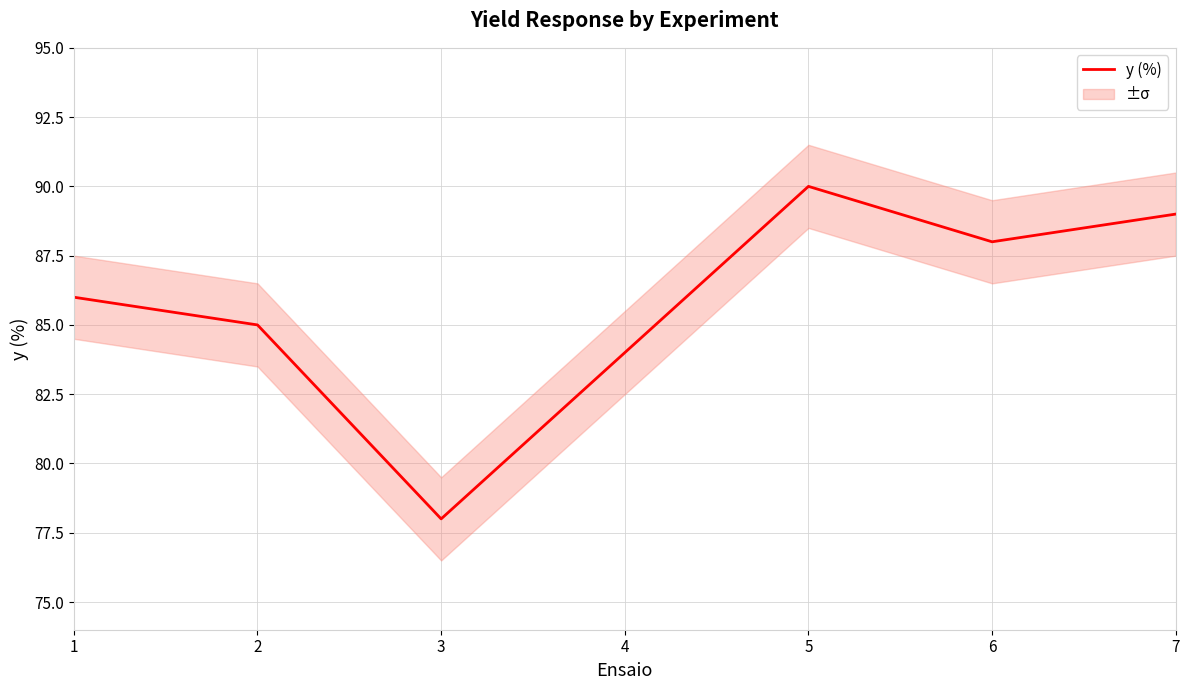

Which category has the highest value across all series?

5